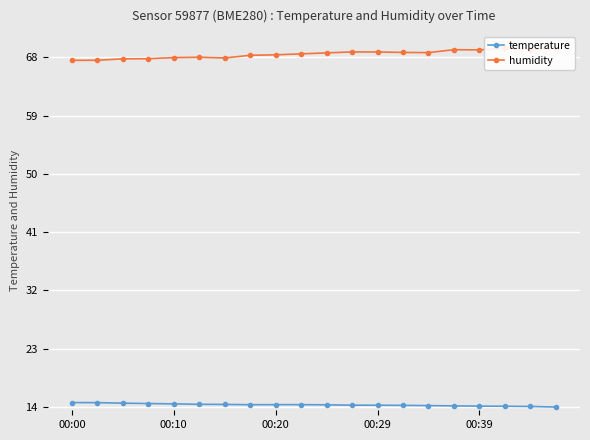

True or false: temperature has a value of 23.5 at 00:39.

False